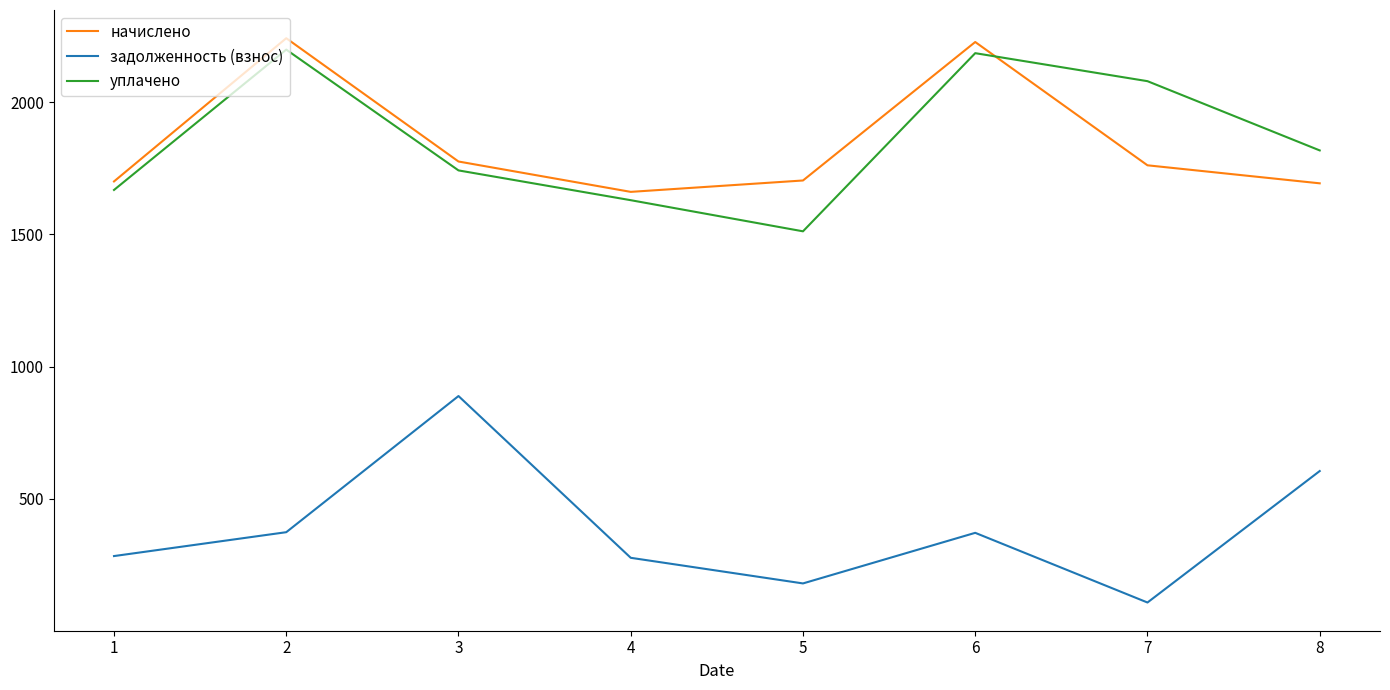

What is the maximum value for задолженность (взнос)?

888.8